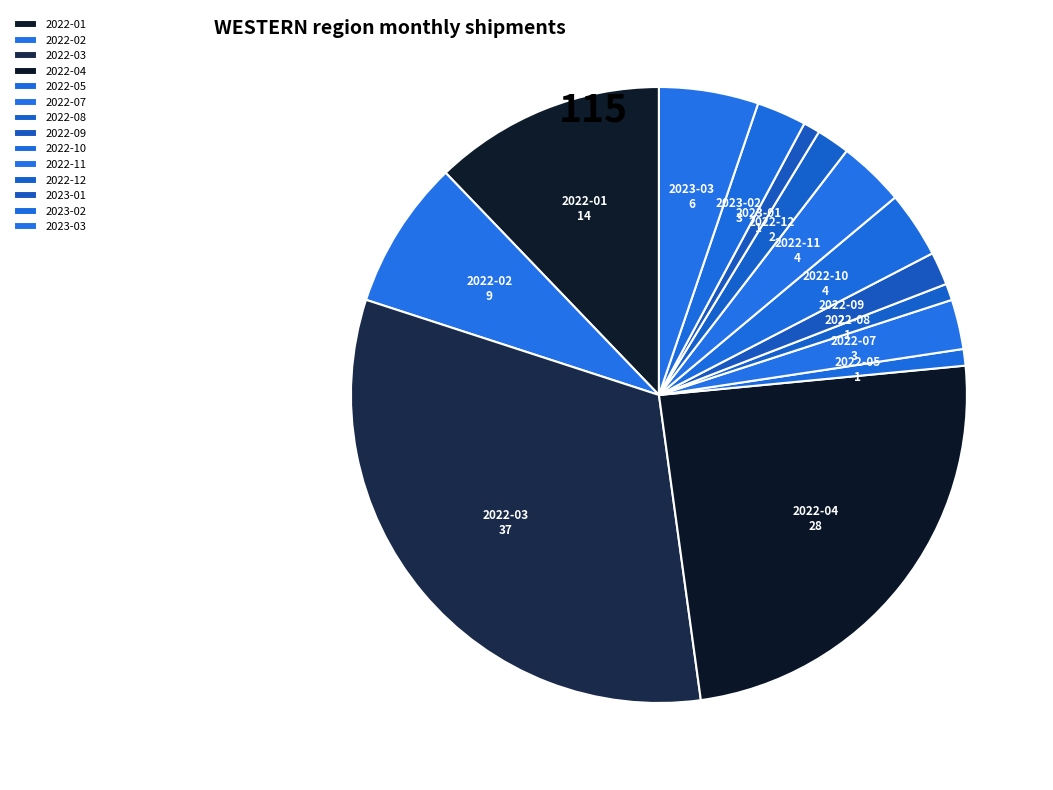

Between 2022-09 and 2022-10, which is larger?

2022-10